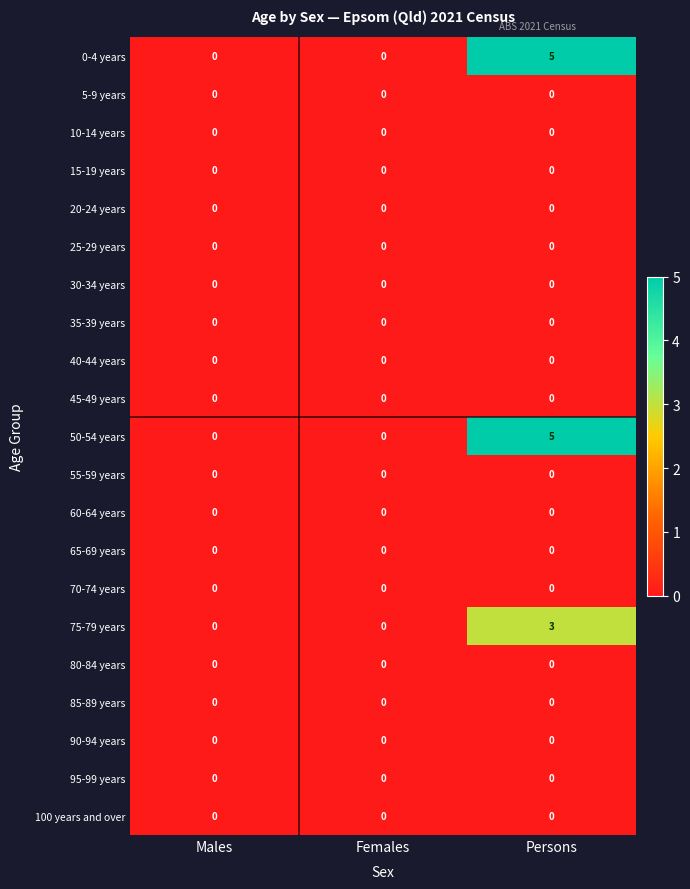

Which category has the highest value across all series?

Persons